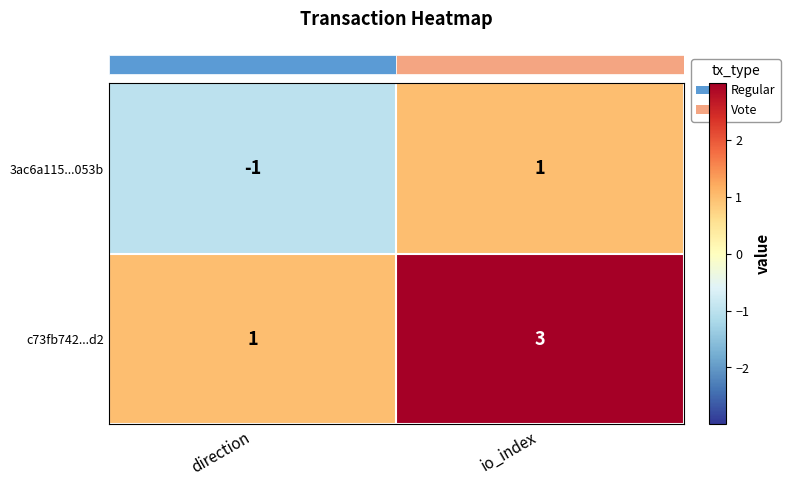

How many series are shown in this chart?

2